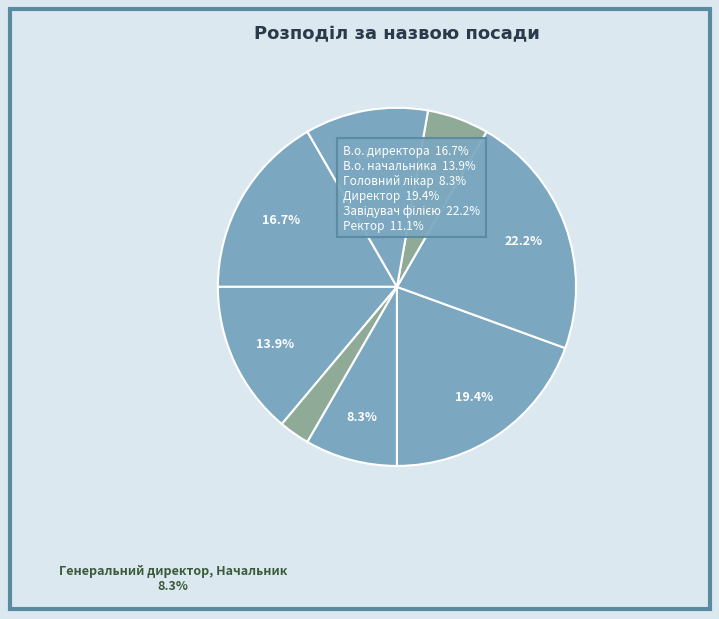

Count the number of slices in the pie.

8